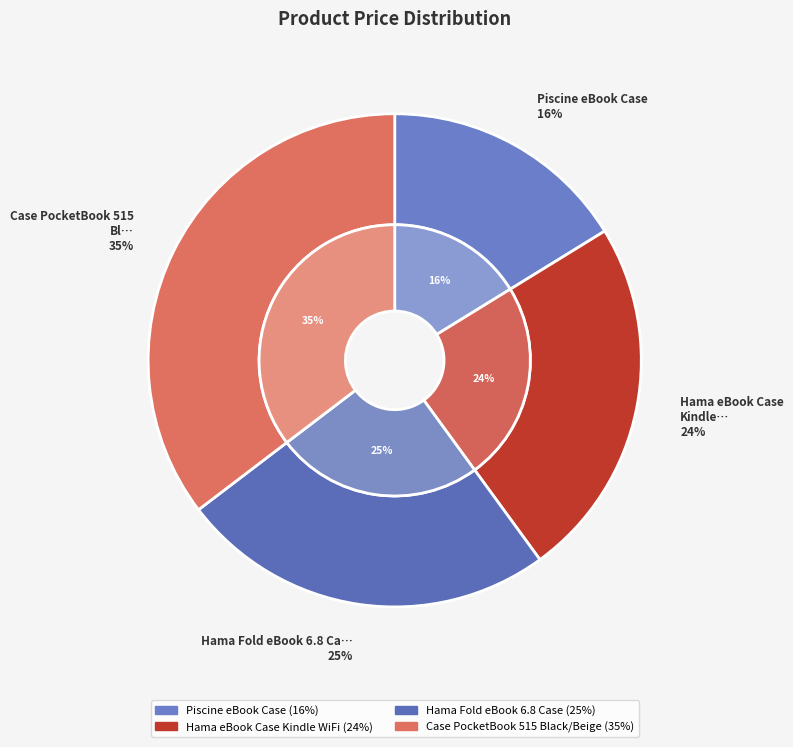

What portion of the pie excludes Piscine eBook Case?

83.8%